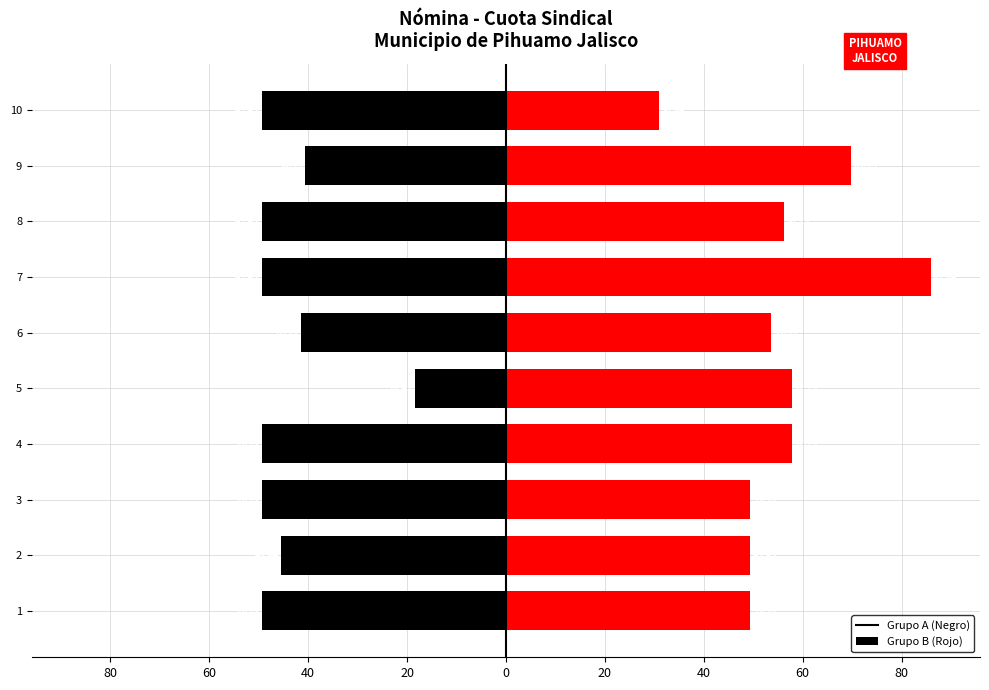

What is the difference between the second highest and second lowest values in the Grupo A series?

8.8